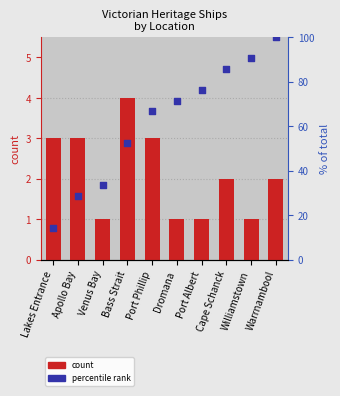

Which series has the widest spread of Y values?

percentile rank